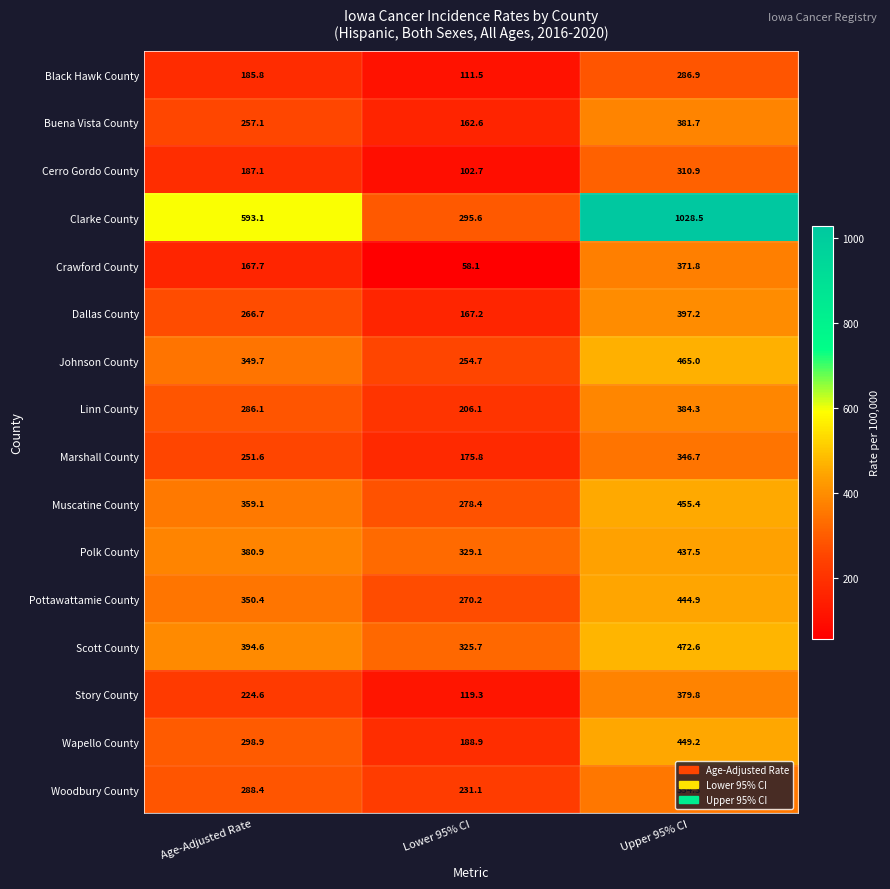

Where does the Wapello County series first go above 298?

Age-Adjusted Rate